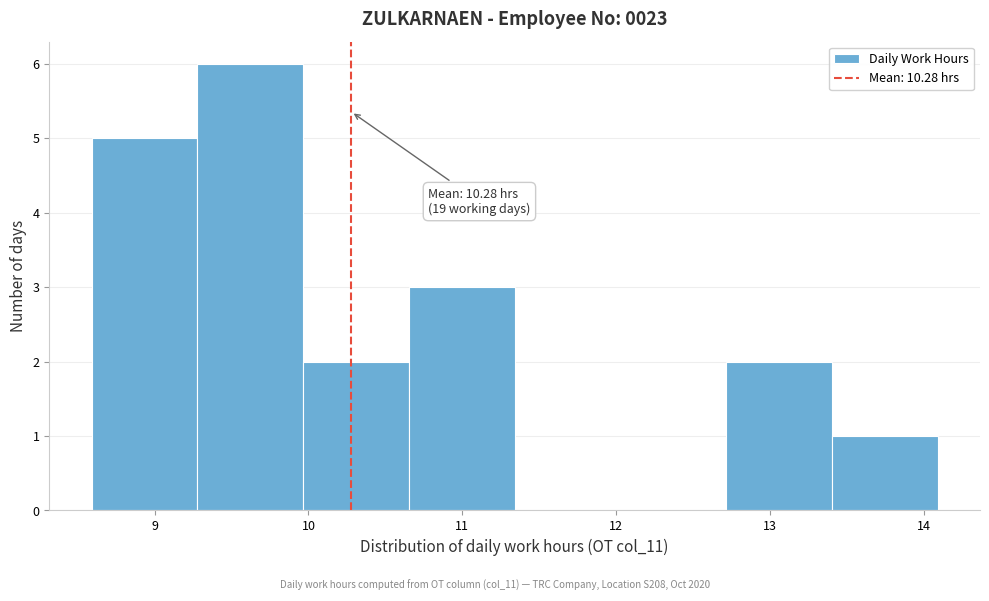

Which range on the x-axis has the tallest bar?

9.3 to 10.0